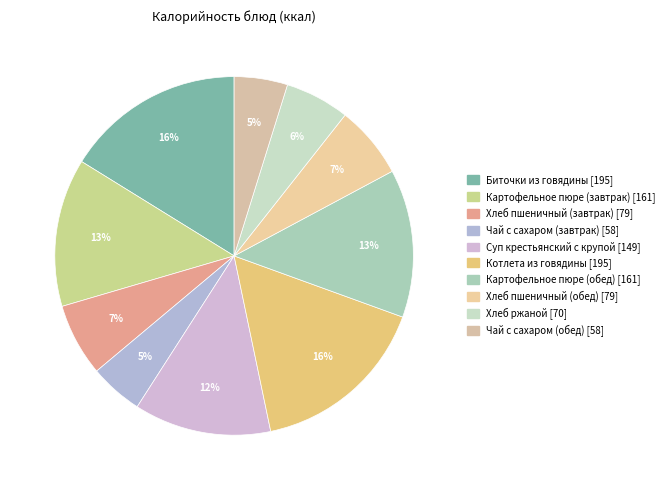

How many slices are in this pie chart?

10